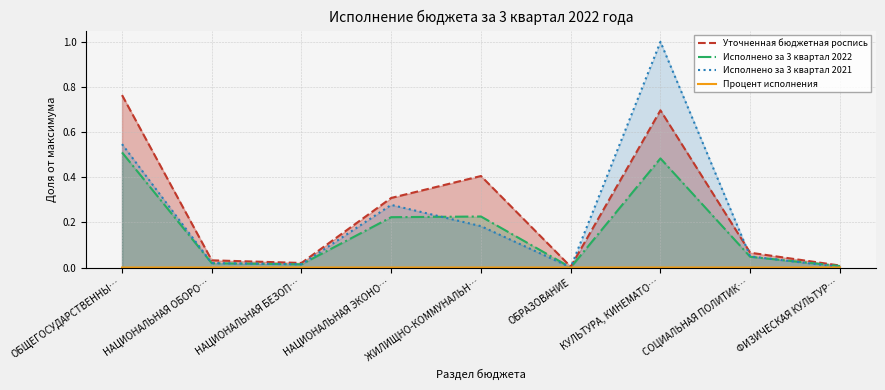

What is the sum of the Исполнено за 3 квартал 2021 values at ОБРАЗОВАНИЕ and ЖИЛИЩНО-КОММУНАЛЬН…?

0.2